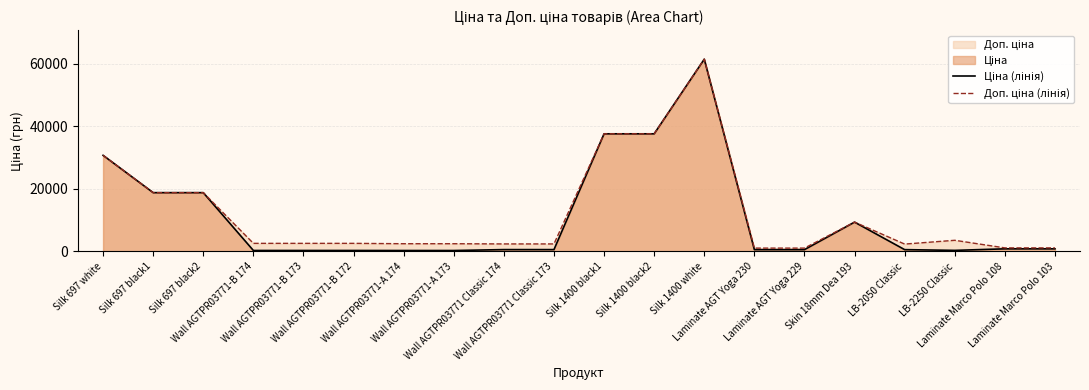

What is the label of the 15th point from the left?

Laminate AGT Yoga 229